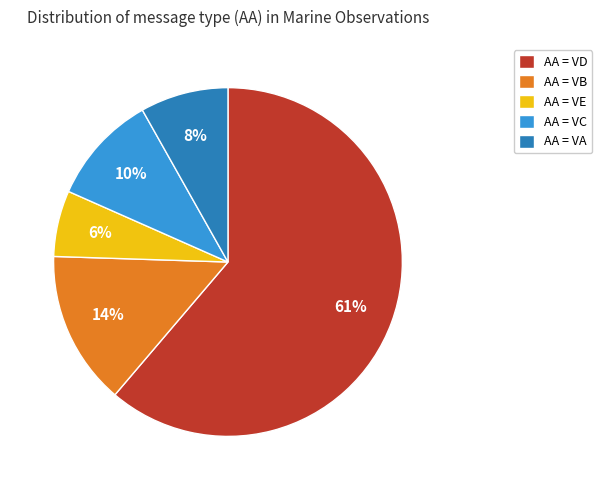

Does any single category account for the majority?

Yes